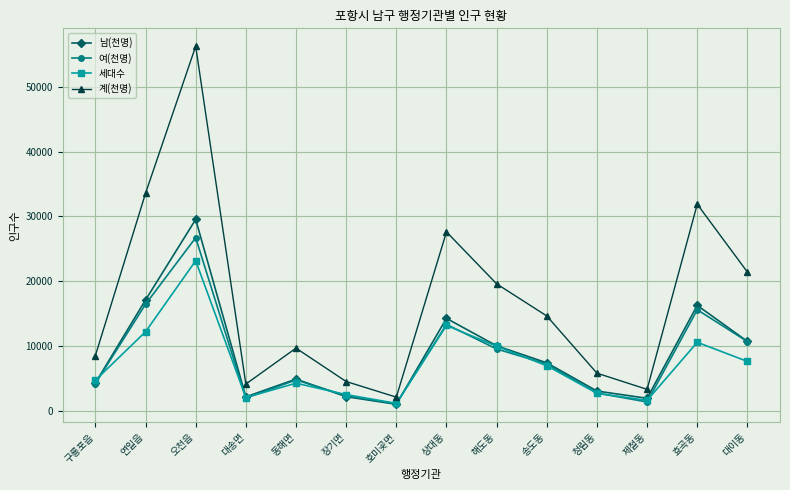

True or false: 계(천명) and 남(천명) intersect in this chart.

False